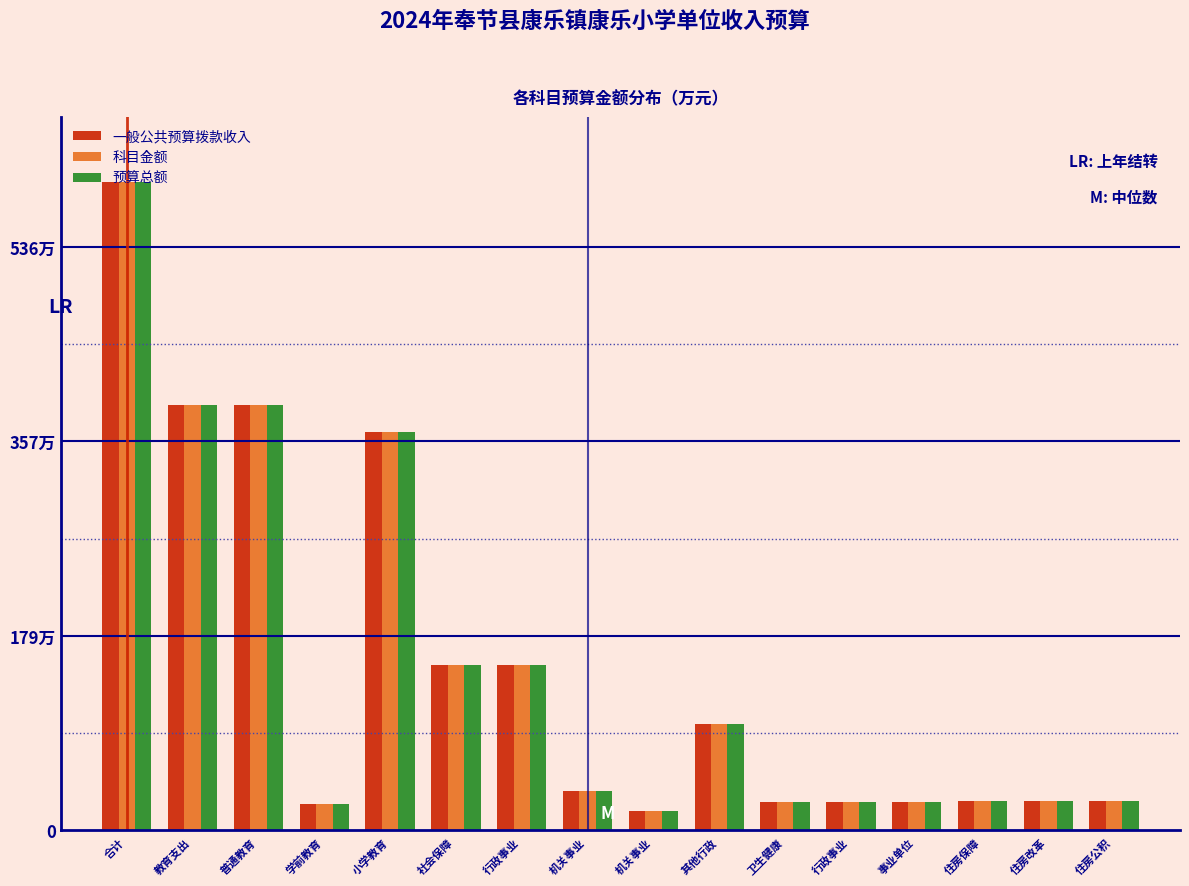

Are the bars grouped side by side (vs. stacked)?

Yes